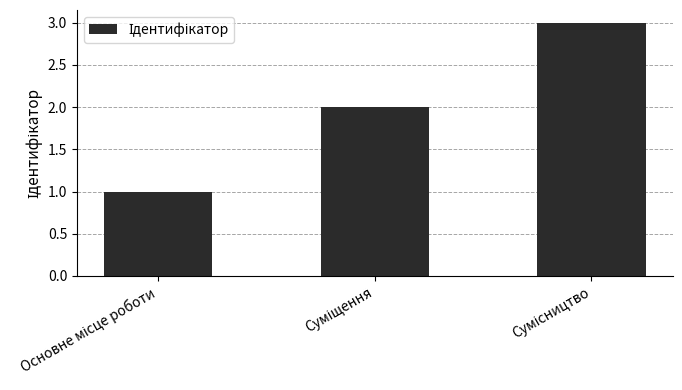

What is the greatest value displayed?

3